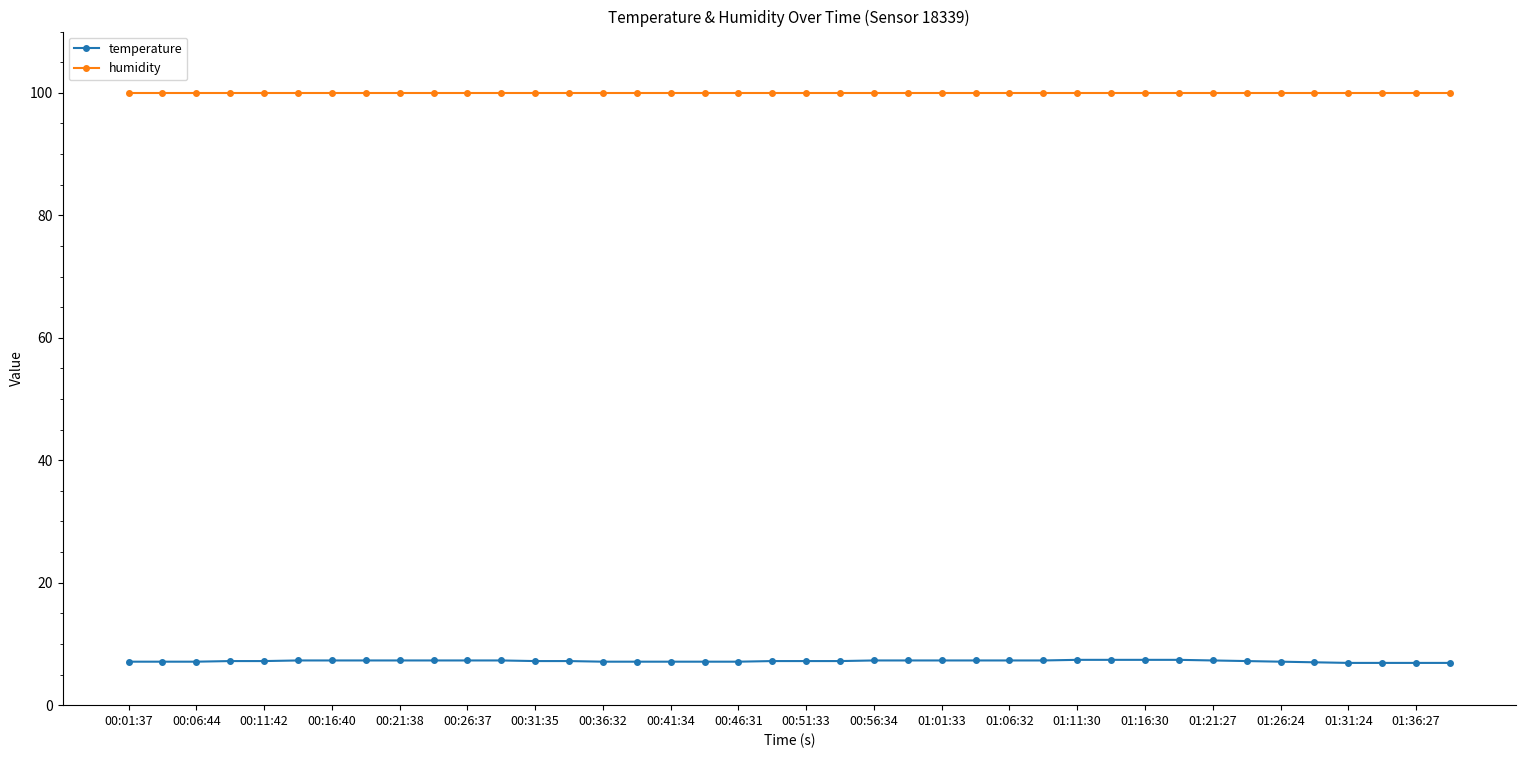

What is the sum of all humidity values?

3996.0